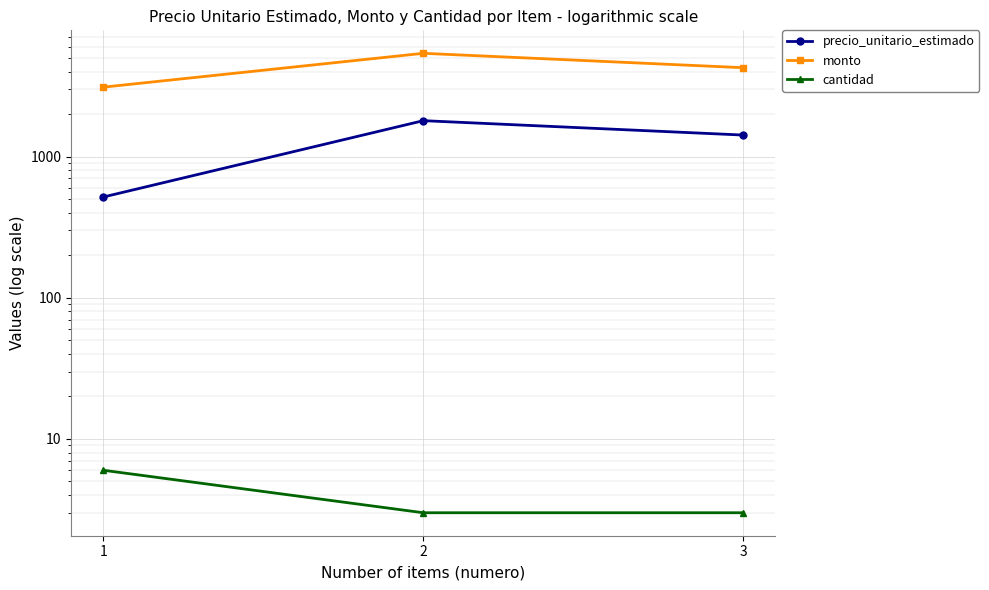

What is the difference between the highest and lowest values at 2?

5385